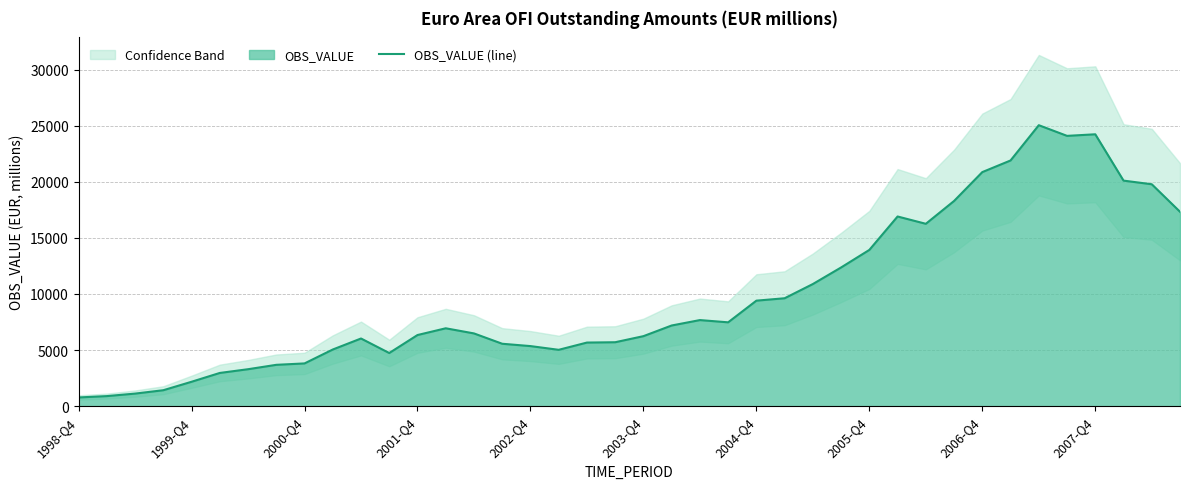

What is the lowest value of the OBS_VALUE (line) series?

774.8